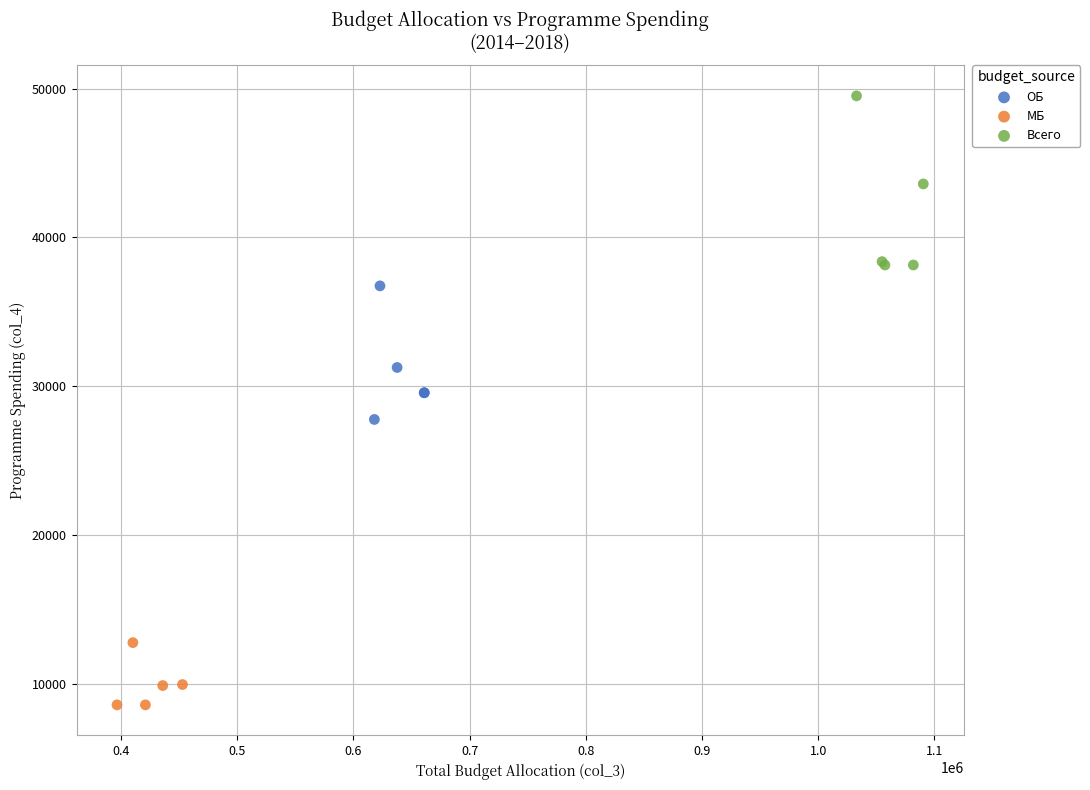

Which series contains the lowest Y value?

МБ